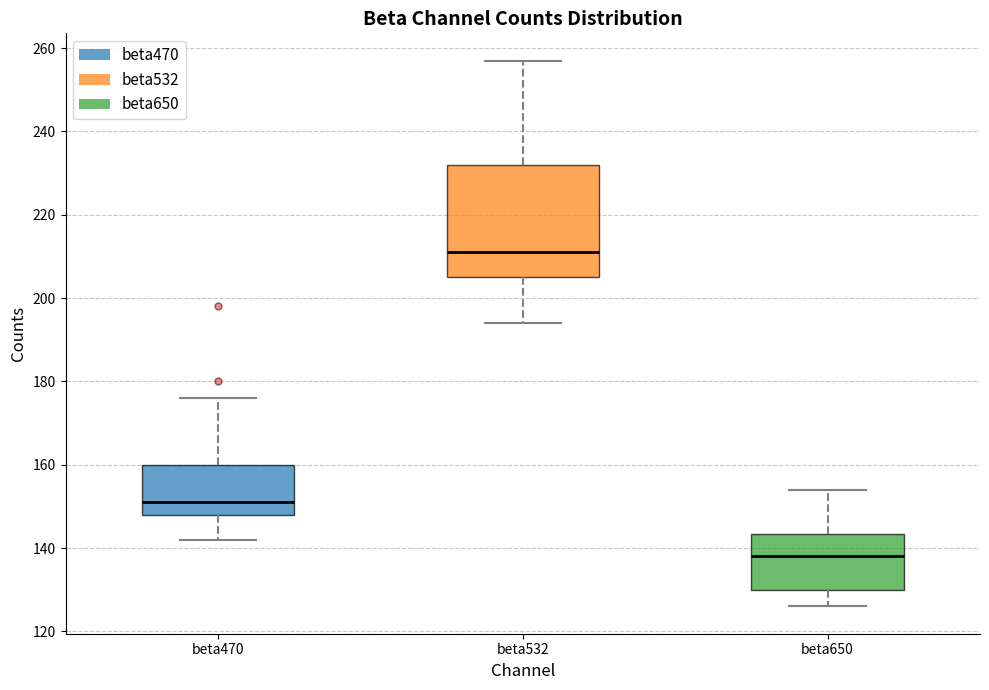

Reading left to right, transcribe this box plot: for each box, give where its median line is, the range the box spans, and where its two whiskers end, as read against the y-axis. The values are not printed on the chart, so give them approximately, as read against the axis.

beta470: median 152, box 148 to 160, whiskers 142 to 176
beta532: median 212, box 206 to 232, whiskers 194 to 258
beta650: median 138, box 130 to 144, whiskers 126 to 154